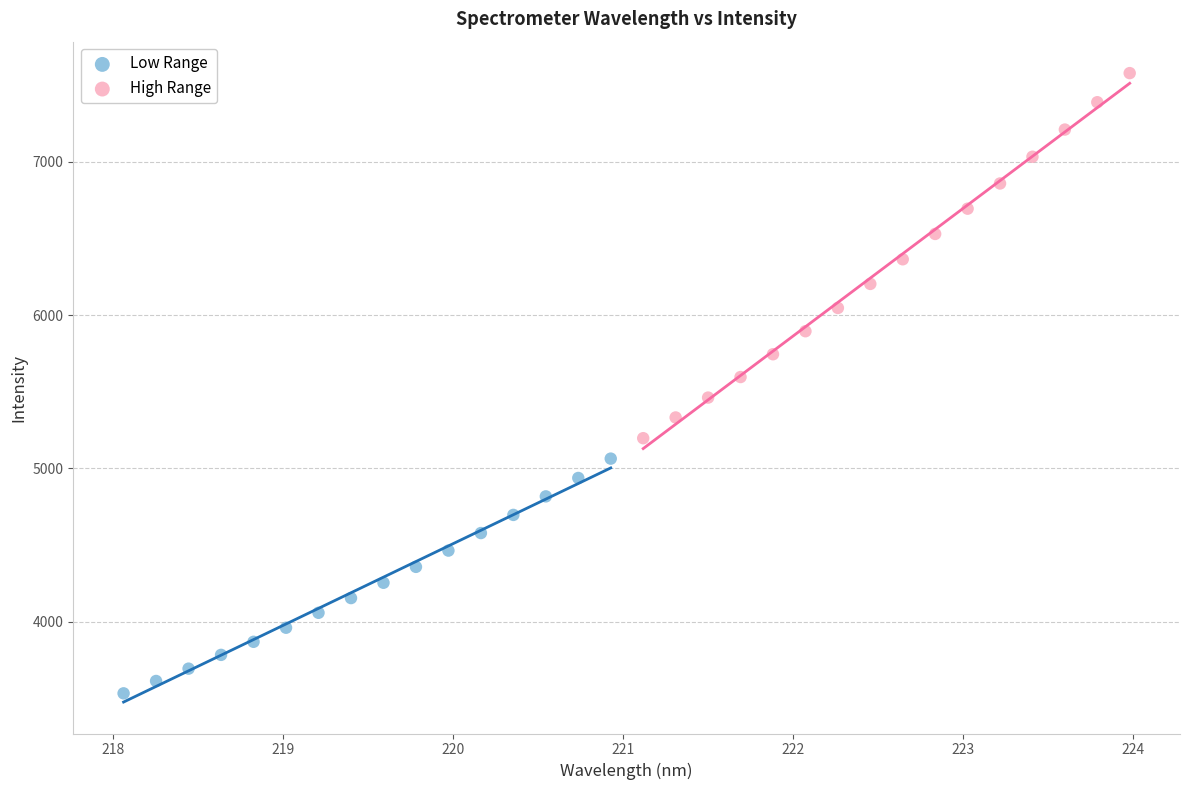

Which series contains the lowest Y value?

Low Range